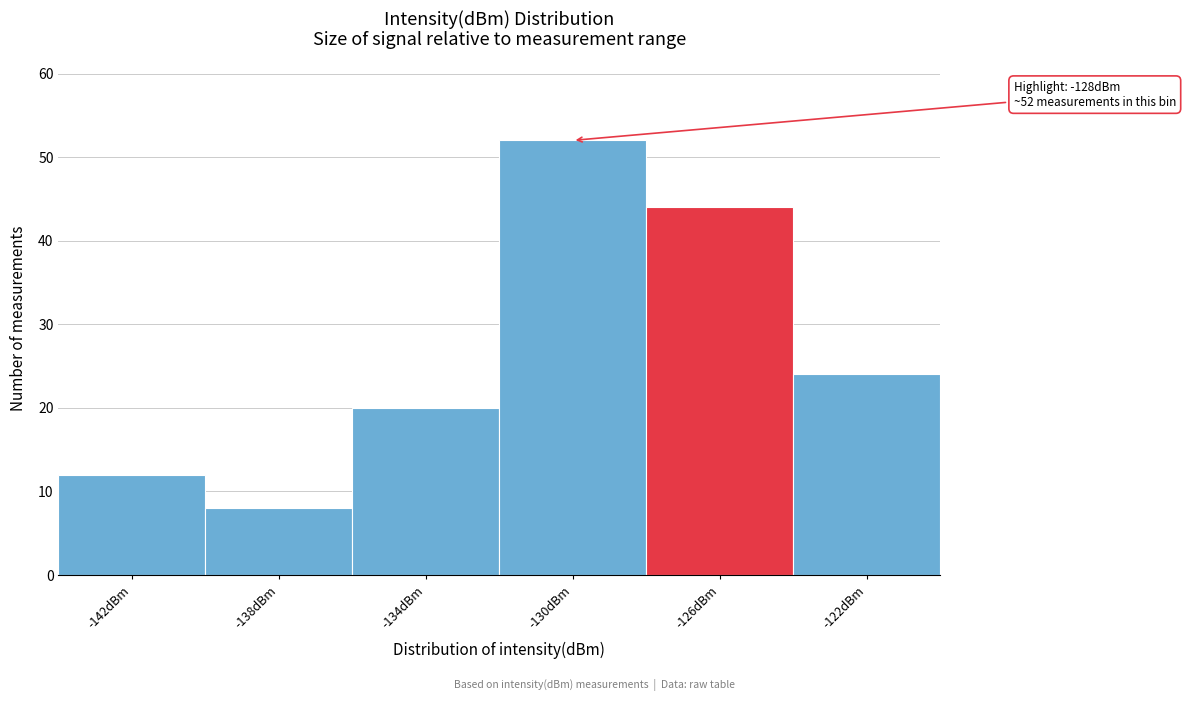

Over which range of the x-axis is the bar tallest?

-132 to -128